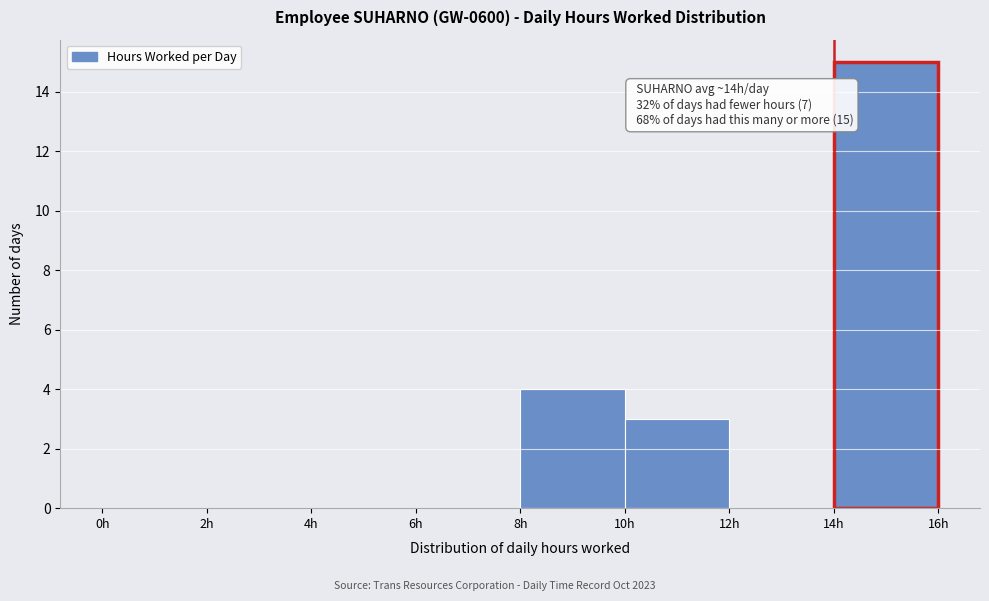

Which range on the x-axis has the tallest bar?

14 to 16